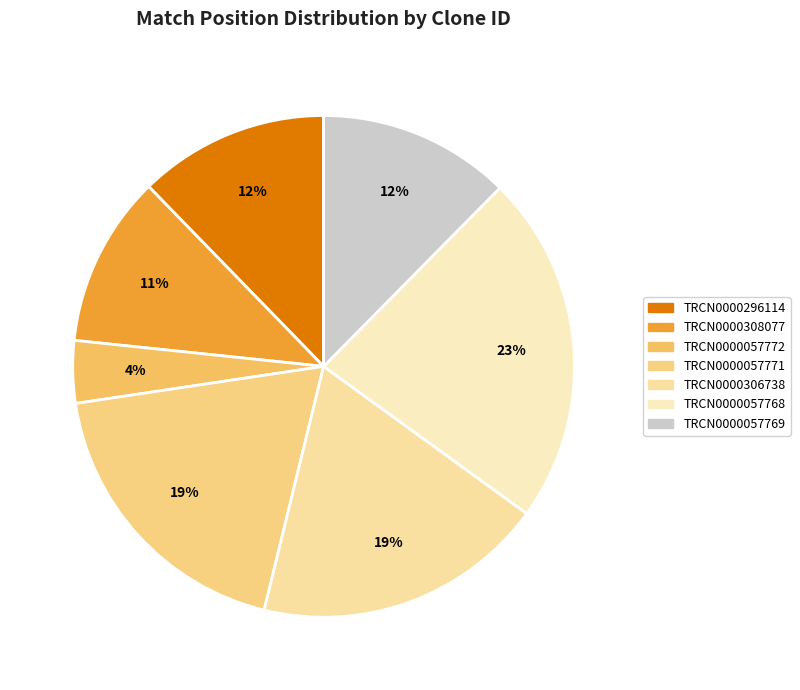

How many segments does this pie chart have?

7